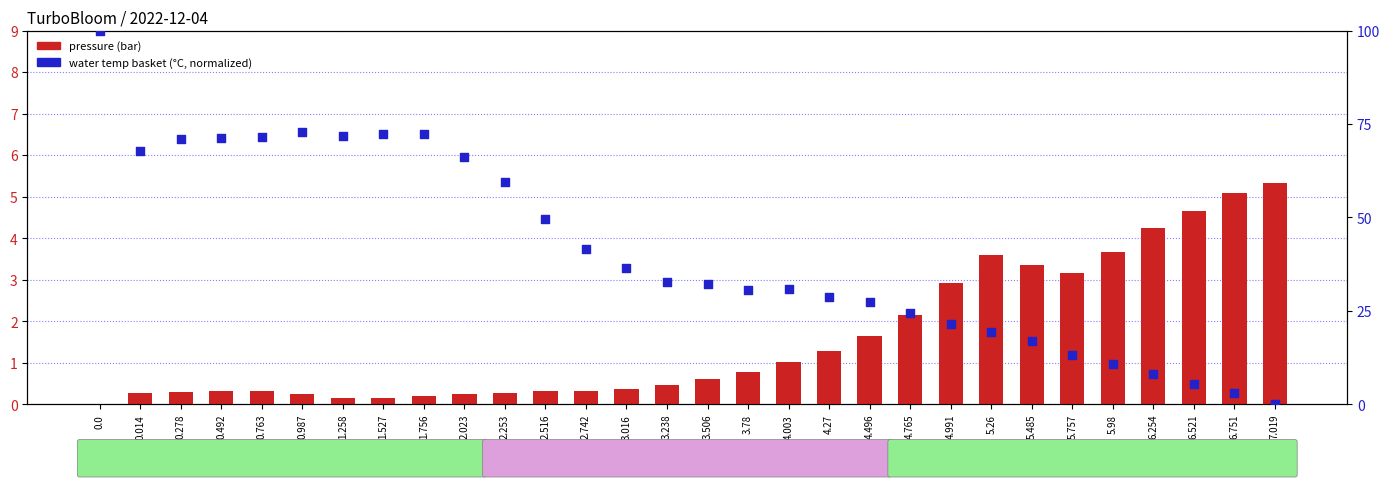

Which series reaches the minimum Y coordinate?

pressure